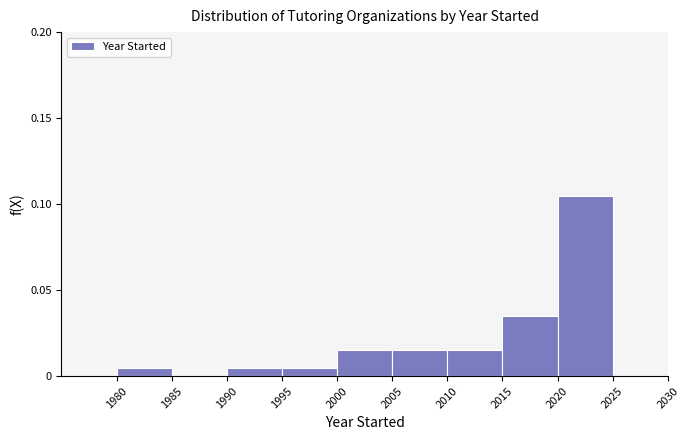

What is the height of the bar covering 1995 to 2000 on the x-axis? The values are not printed on the chart, so give them approximately, as read against the axis.

0.005